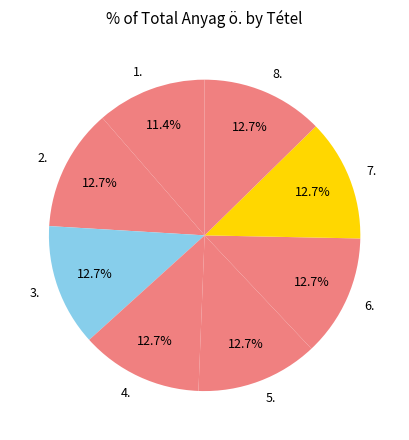

How many slices are in this pie chart?

8